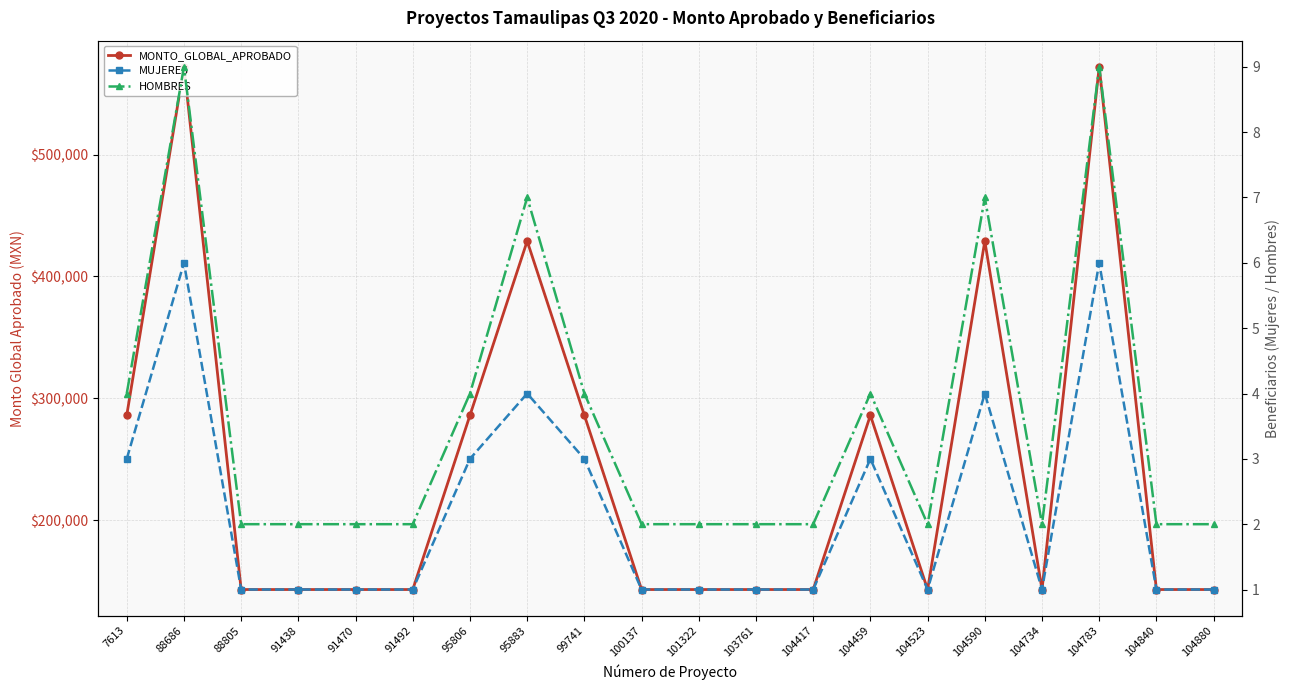

List the series in order of their peak value, highest first.

MONTO_GLOBAL_APROBADO, HOMBRES, MUJERES